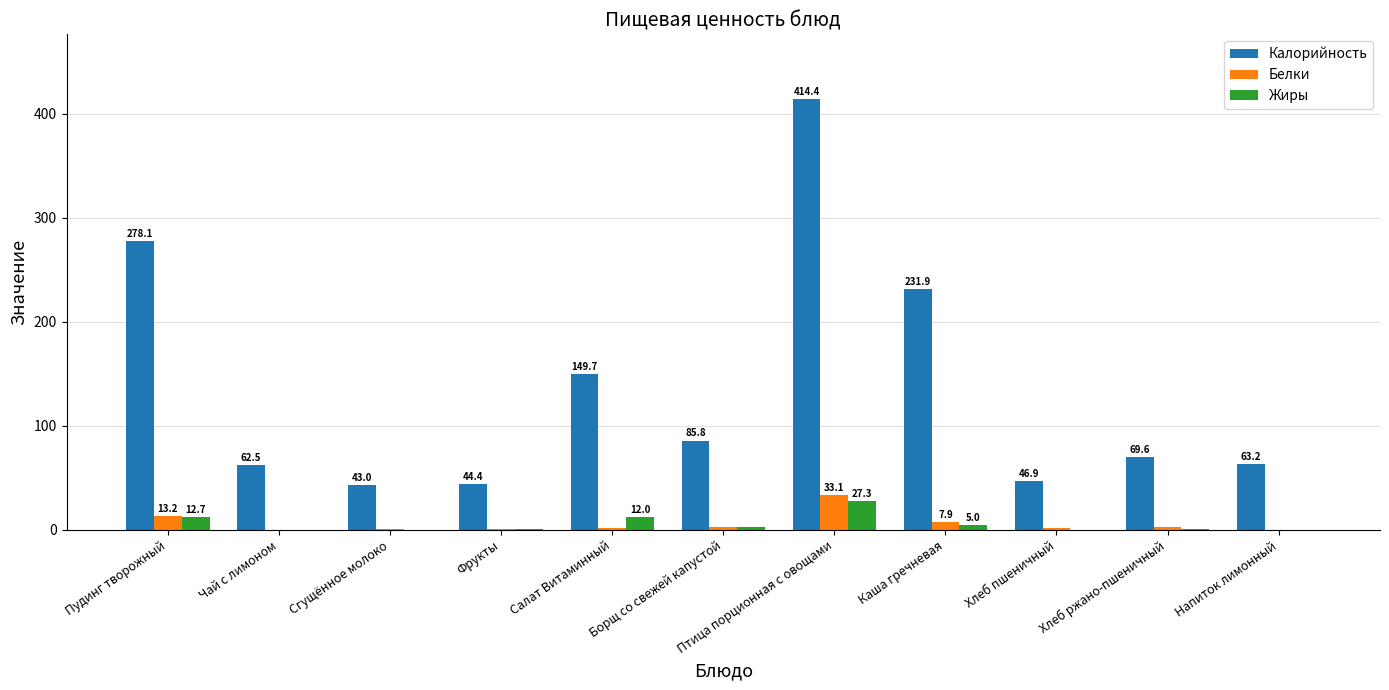

Is it true that Калорийность equals 219.6 at Птица порционная с овощами?

False